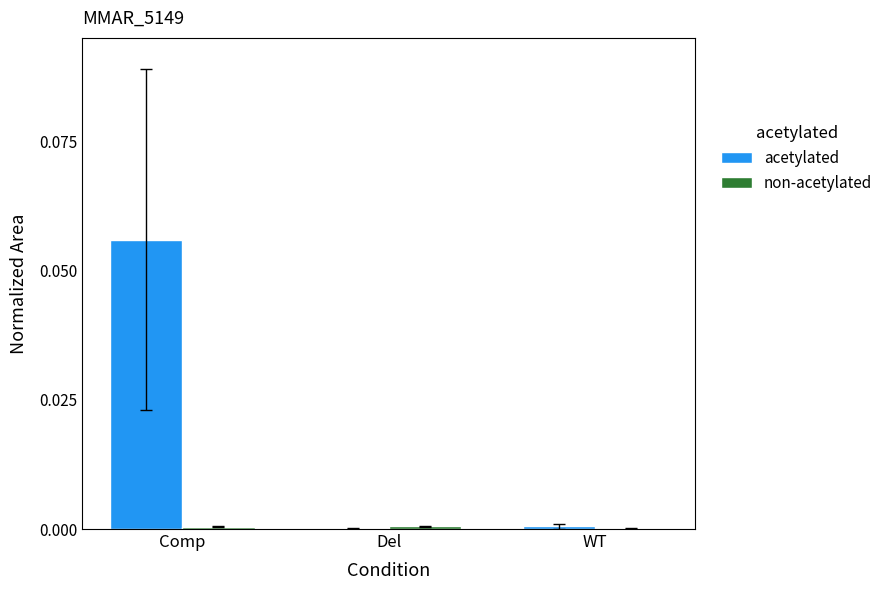

Does the chart contain stacked bars?

No